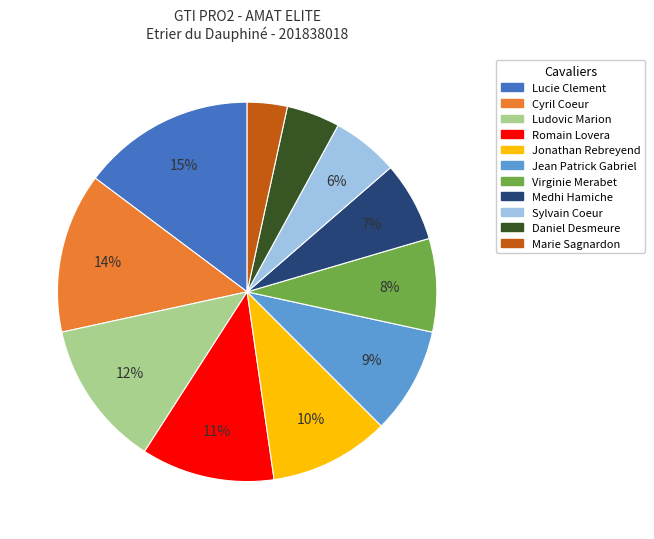

Is Sylvain Coeur the majority of the pie?

No